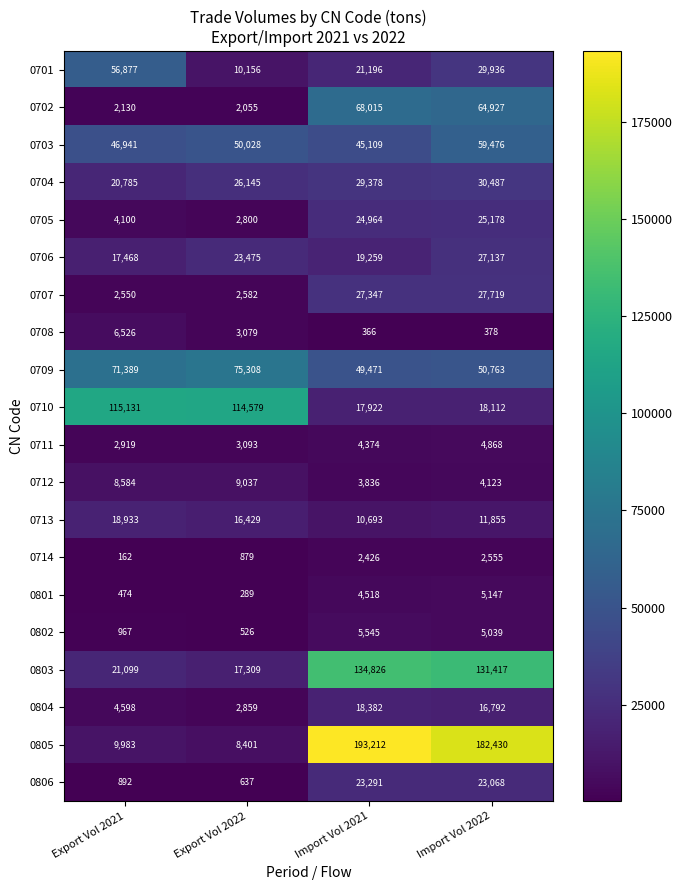

At which category does the chart reach its minimum across all series?

Export Vol 2021